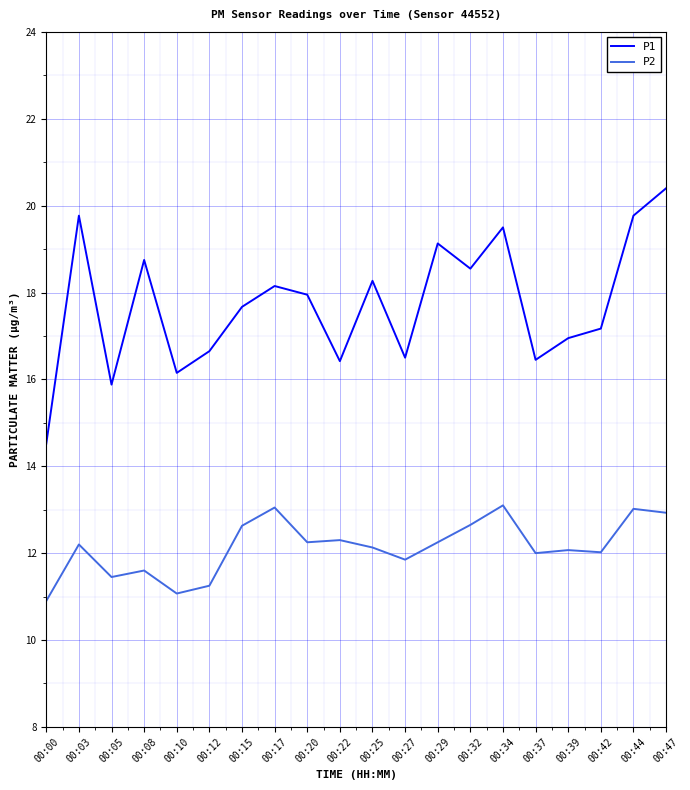

What are all the series names shown in the legend?

P1, P2